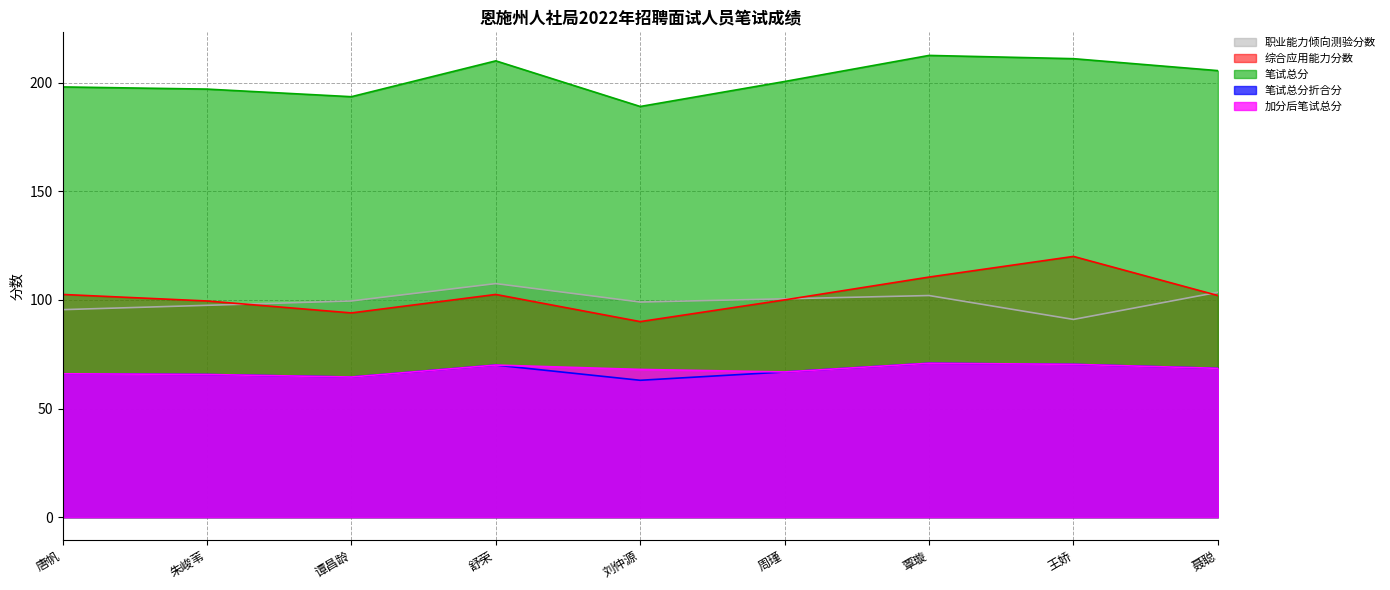

What is the maximum value shown in the chart?

212.5